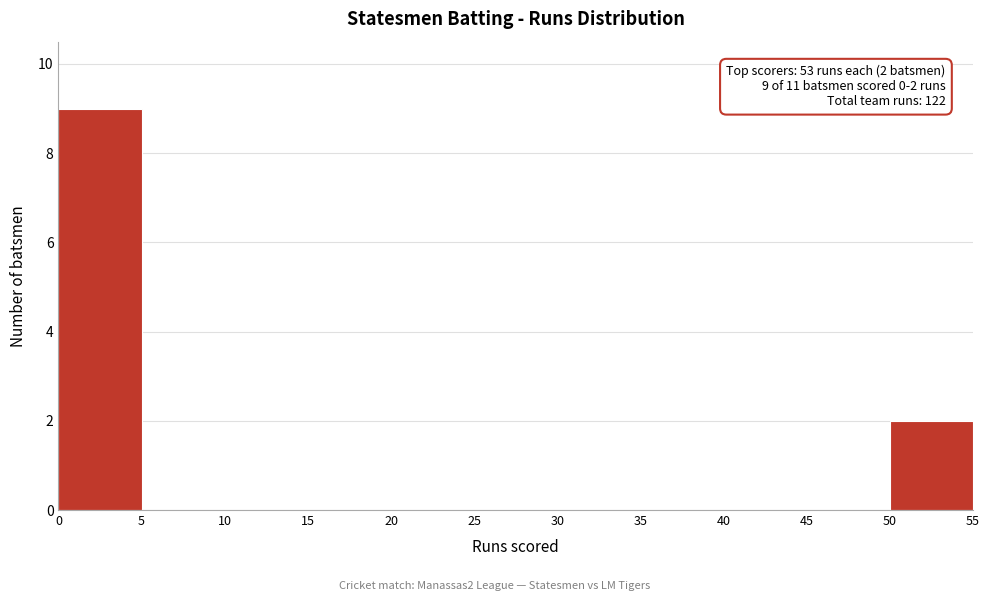

Over which range of the x-axis is the bar tallest?

0 to 5